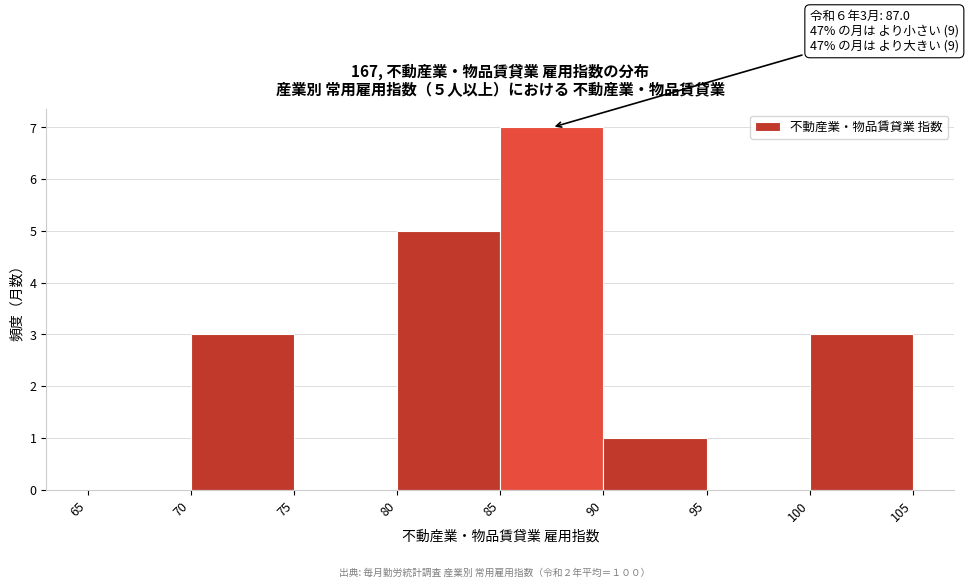

Which range on the x-axis has the tallest bar?

85 to 90